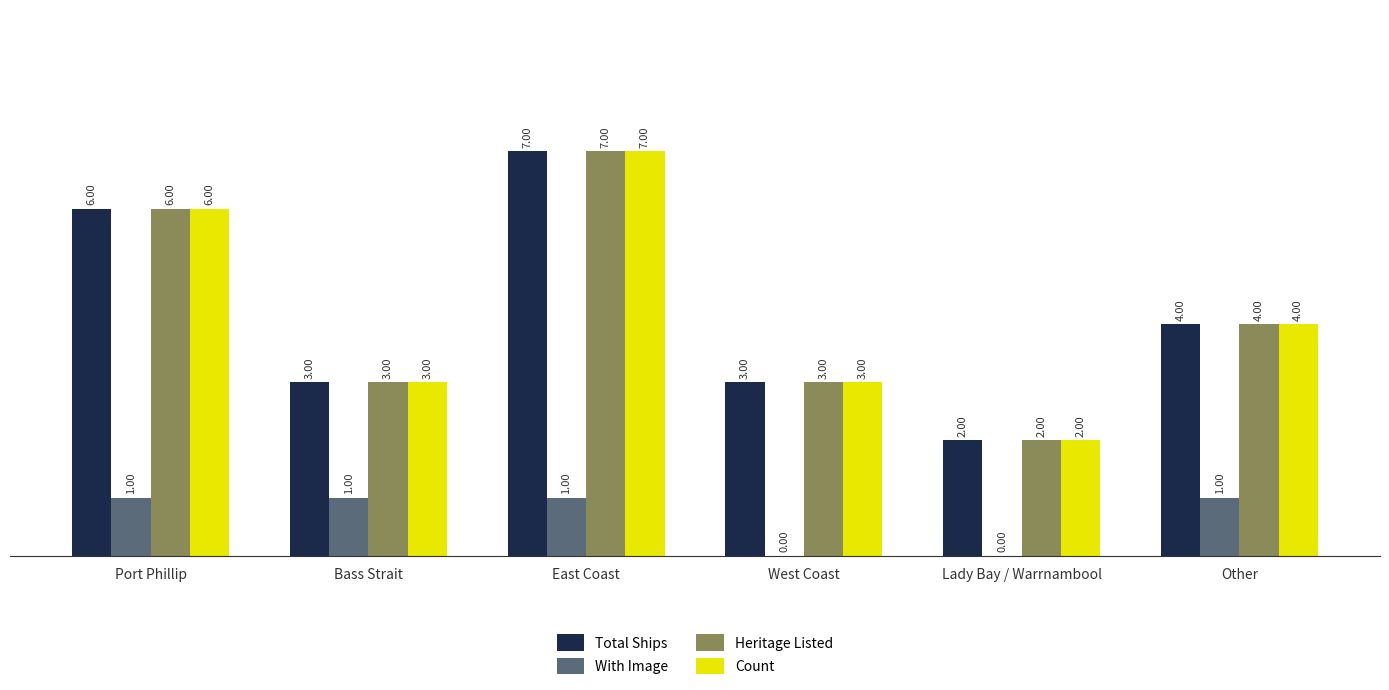

What is the sum of the Count values at East Coast and Port Phillip?

13